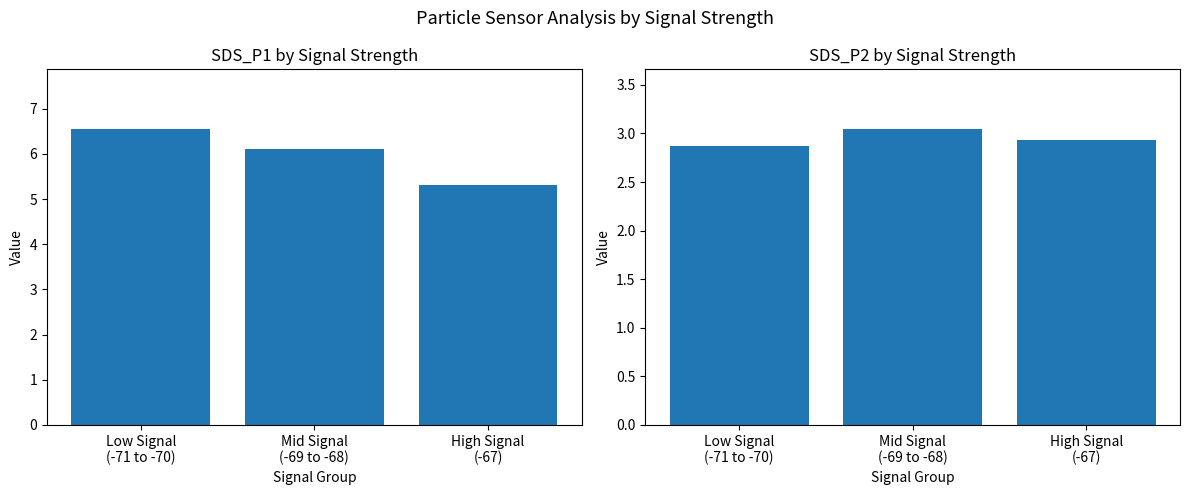

Are the bars horizontal?

No